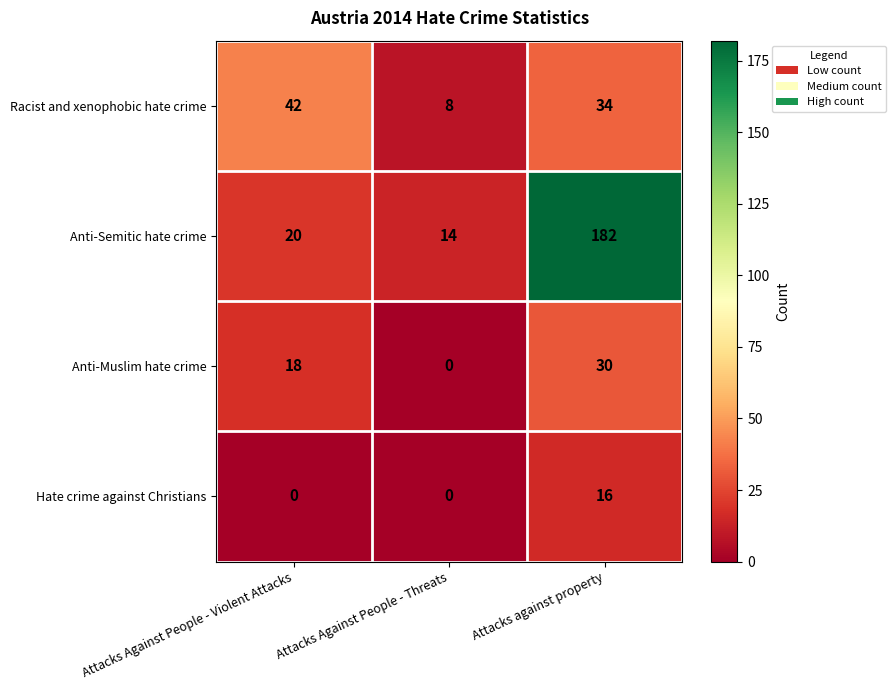

Which series has the widest spread of values?

Anti-Semitic hate crime